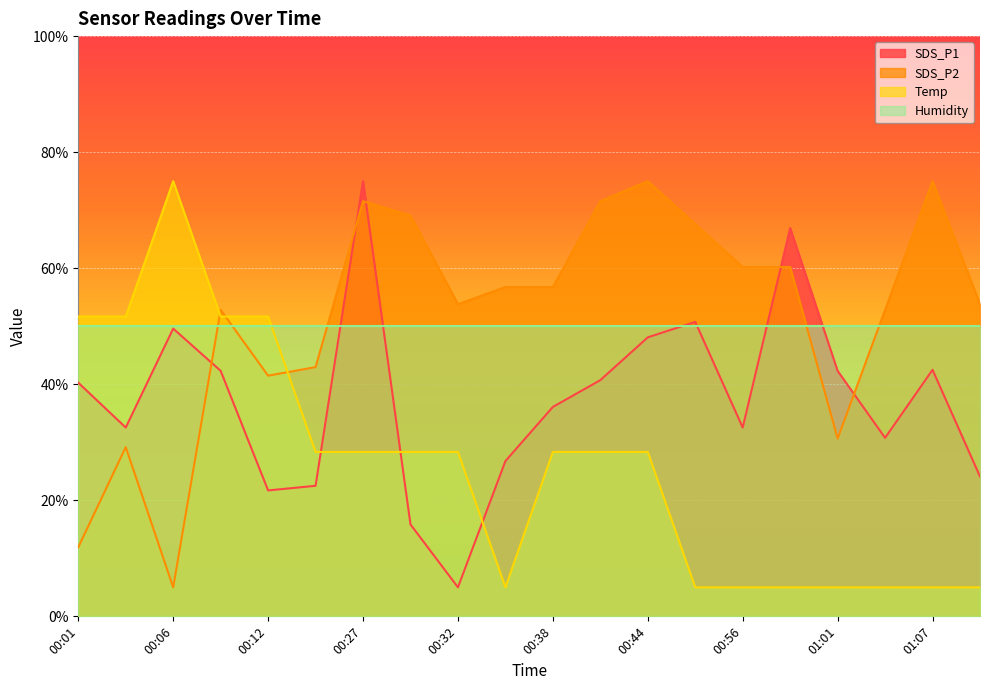

How many values in the SDS_P1 series are below 40?

10